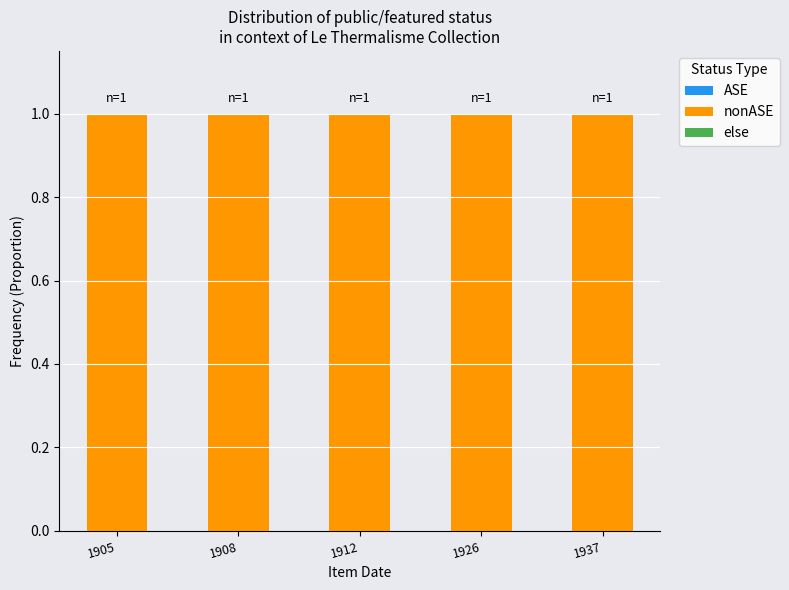

What is the total value across all series at 1937?

1